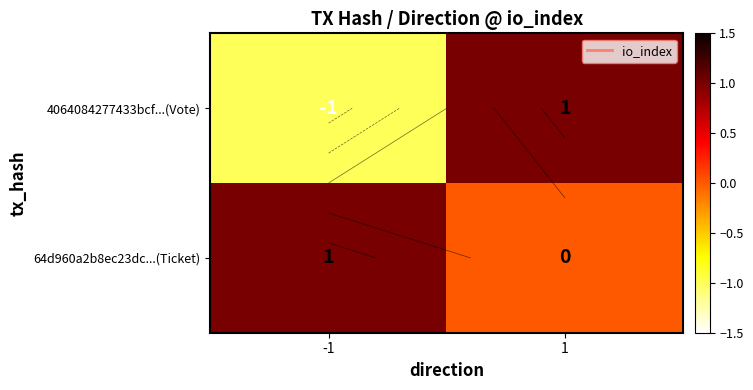

What is the sum of the 64d960a2b8ec23dc...(Ticket) values at -1 and 1?

1